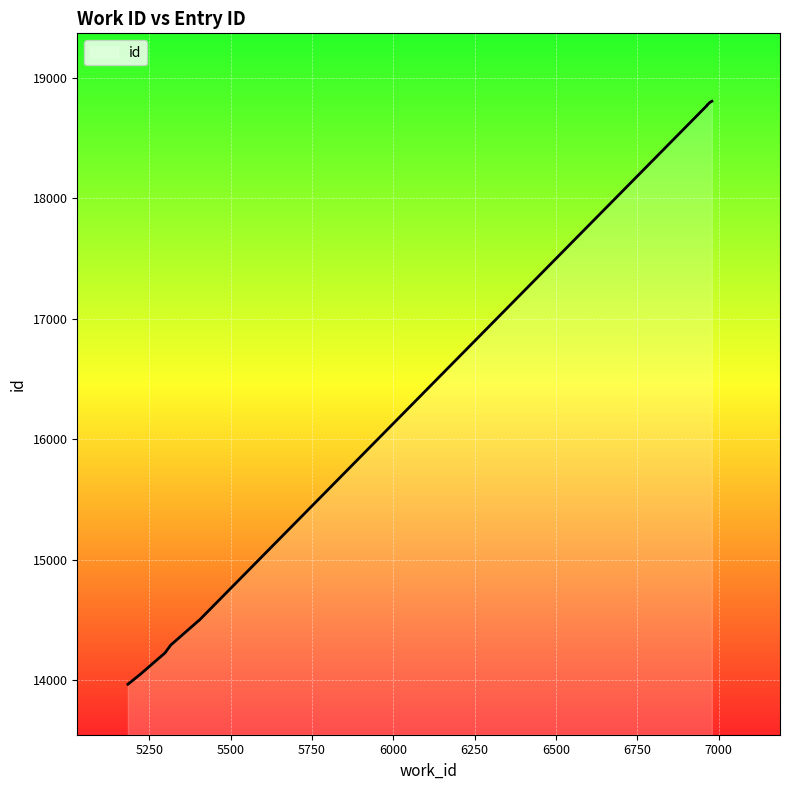

How many values are below 14494?

5